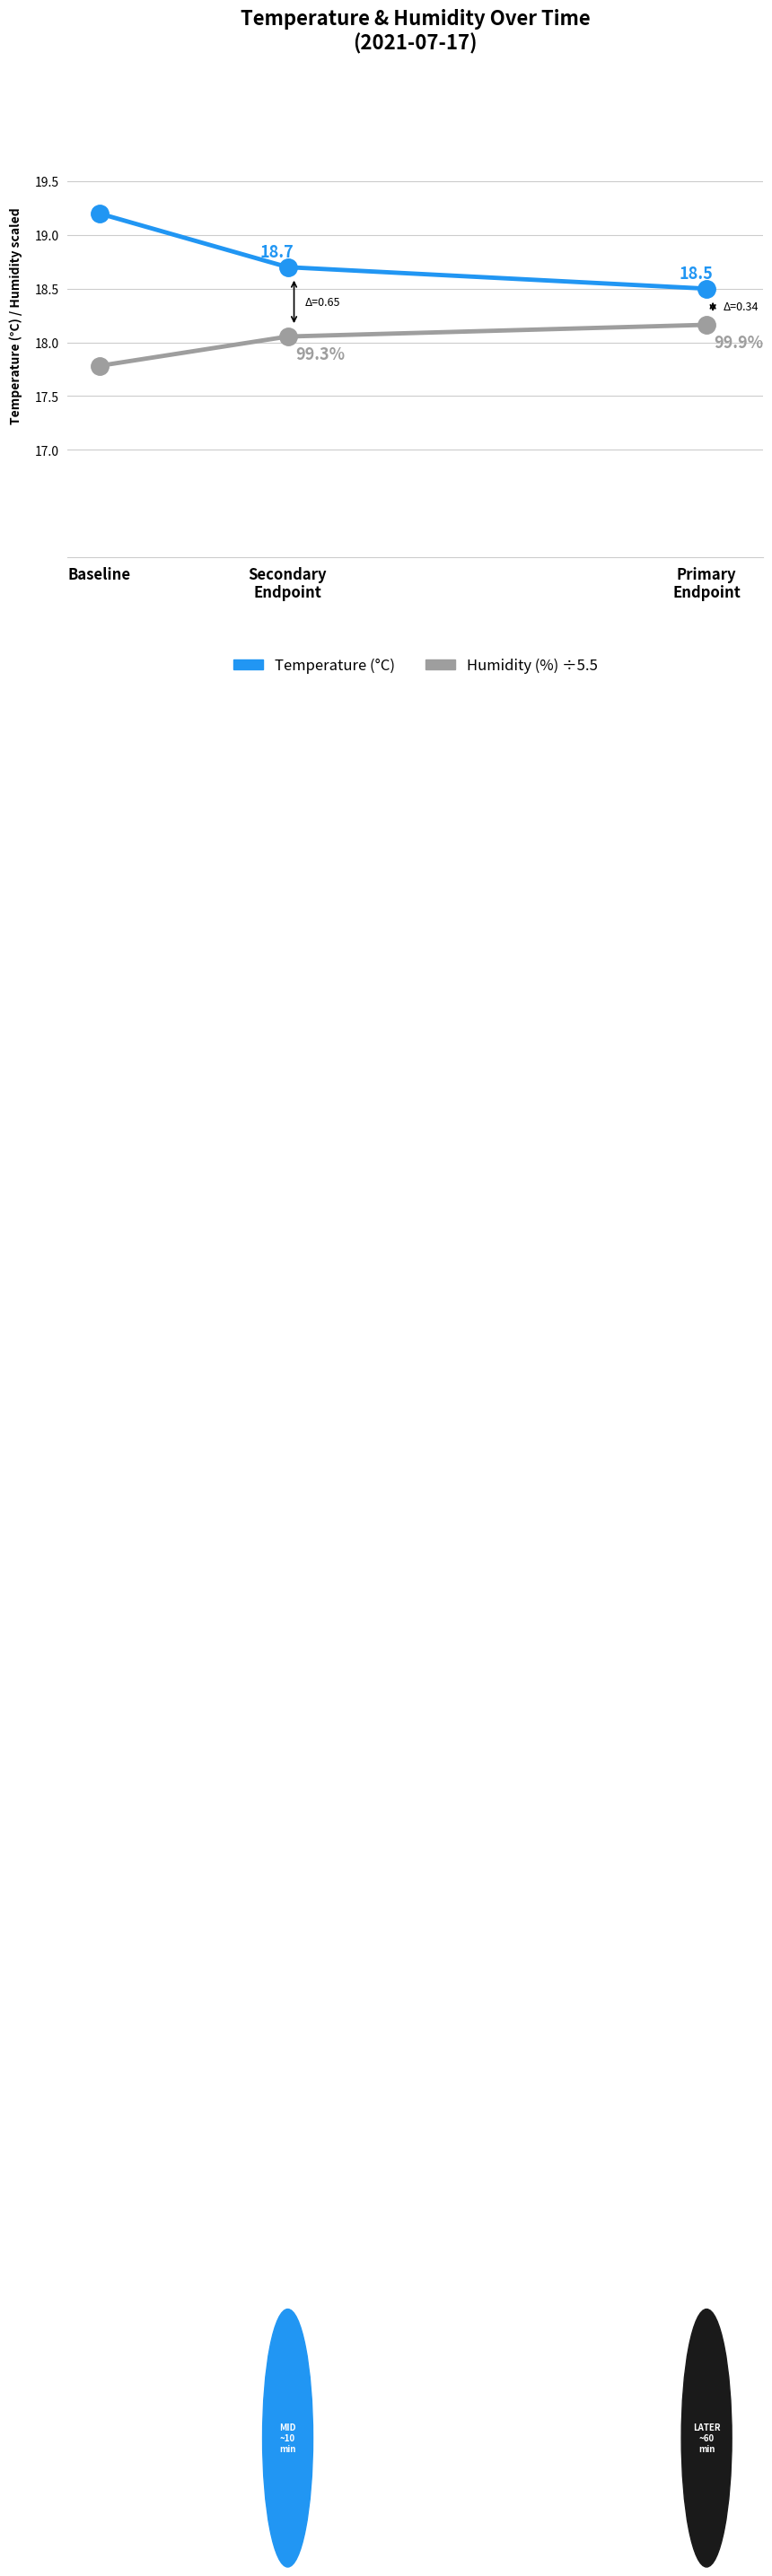

Which series has the largest total across all categories?

Temperature (°C)